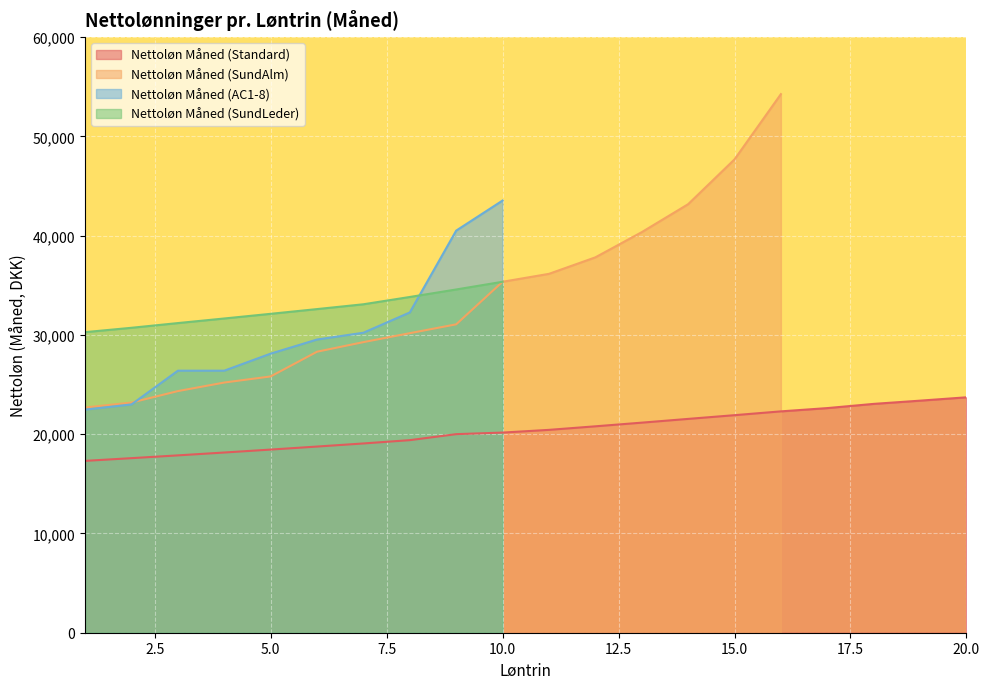

Where is Nettoløn Måned (Standard) nearest to the value 20513?

11